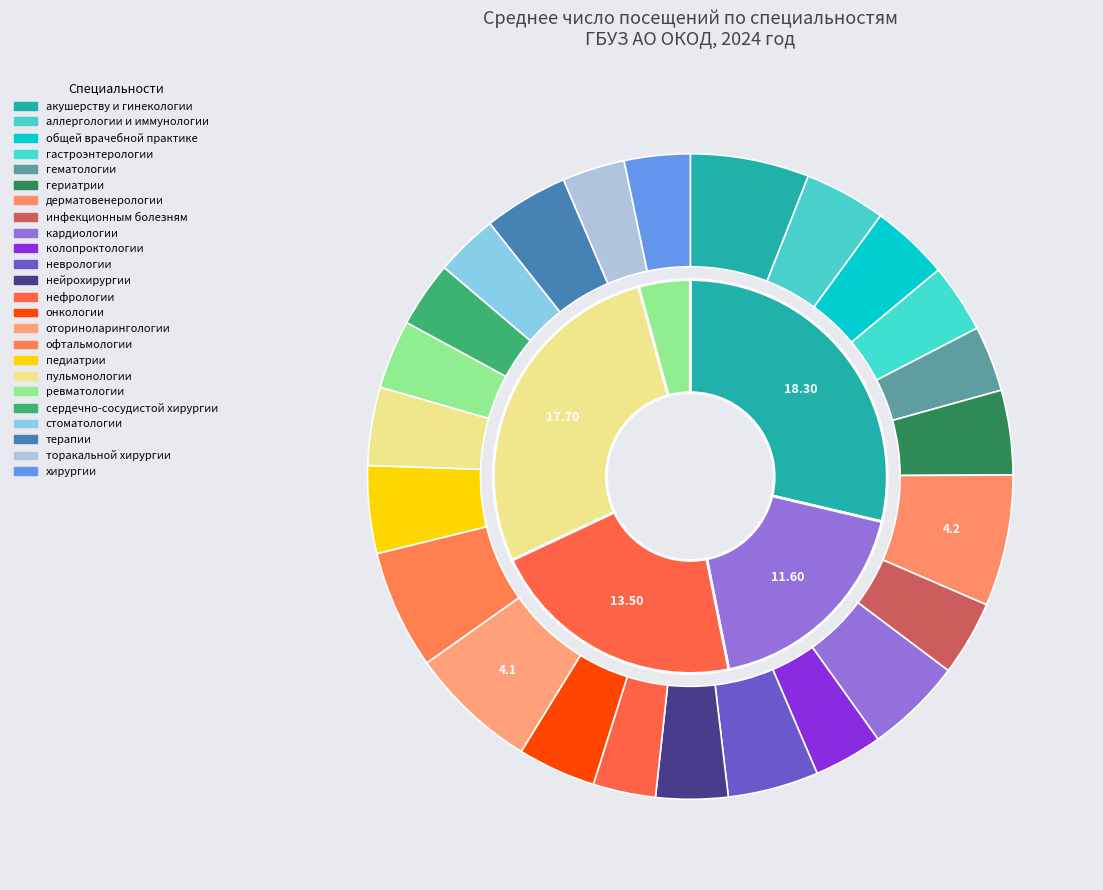

Do нейрохирургии and сердечно-сосудистой хирургии together represent more than half of the pie?

No